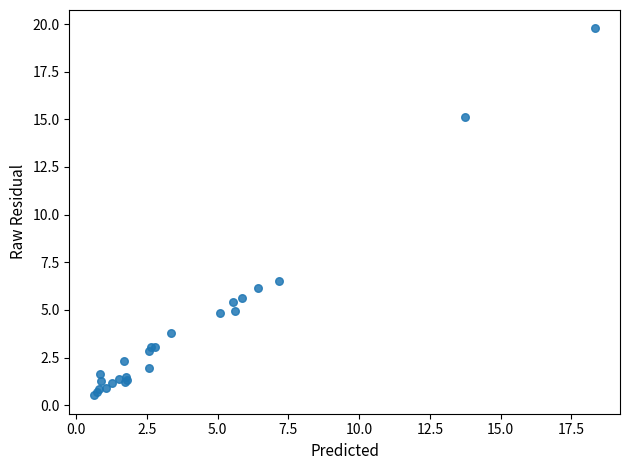

What Y value in the scatter plot is closest to 10?

6.5